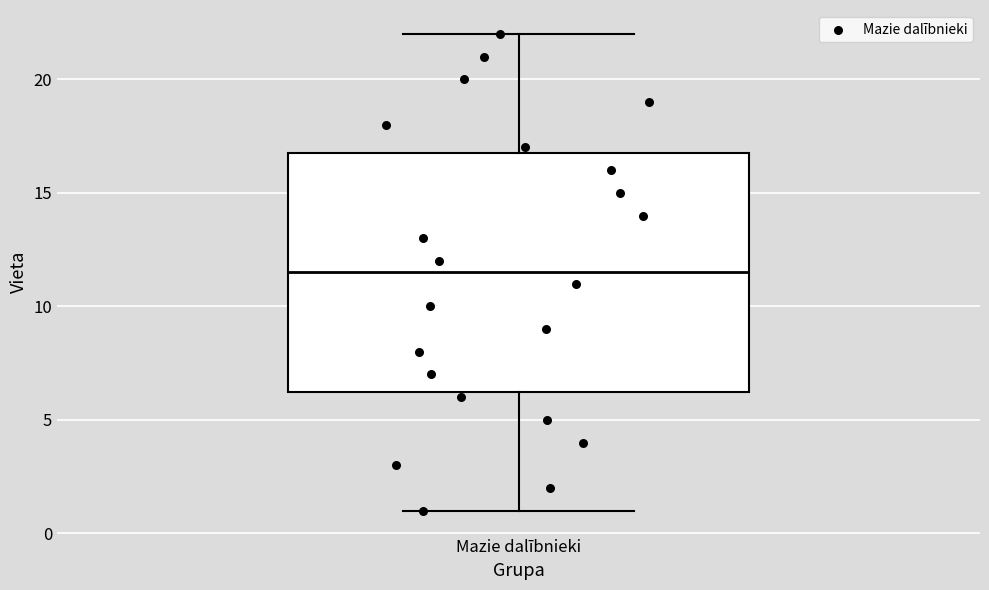

Where does the lower whisker of the box for Mazie dalībnieki end on the y-axis? The values are not printed on the chart, so give them approximately, as read against the axis.

1.0